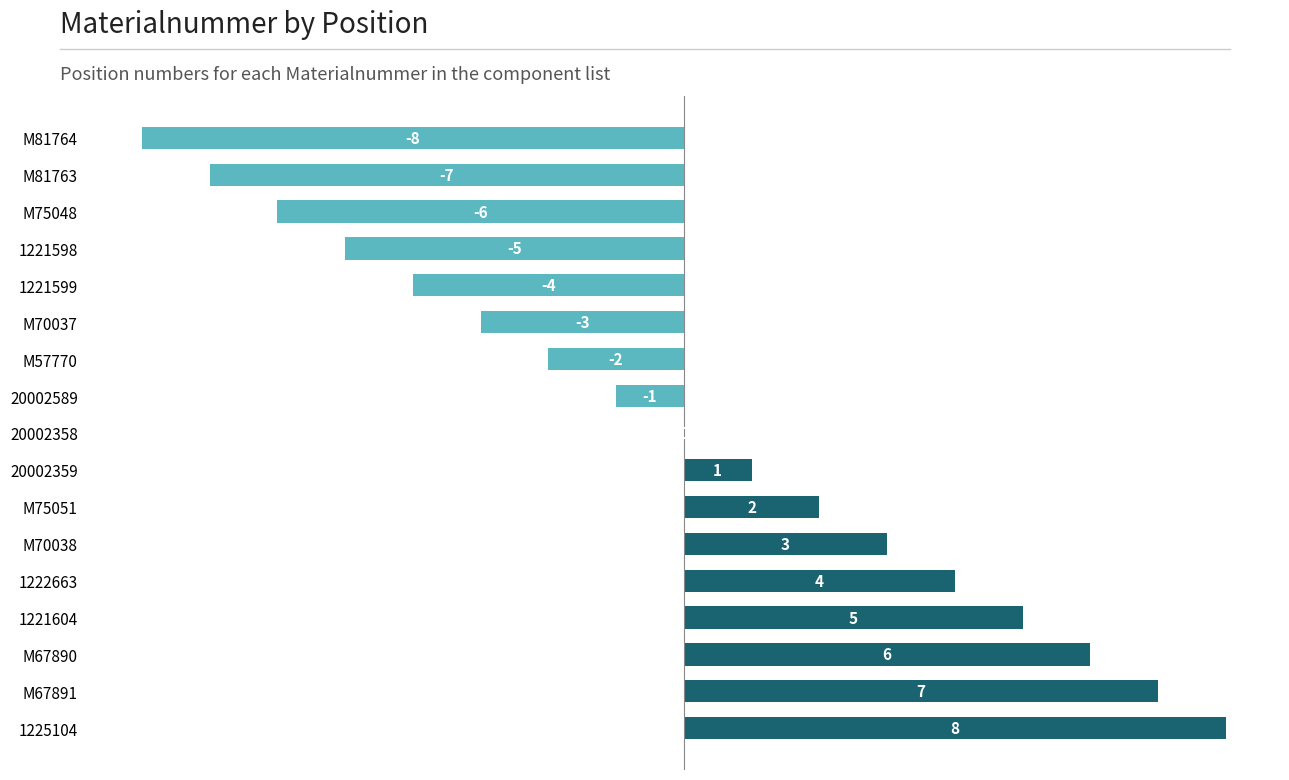

At which label is the value closest to 0?

20002358